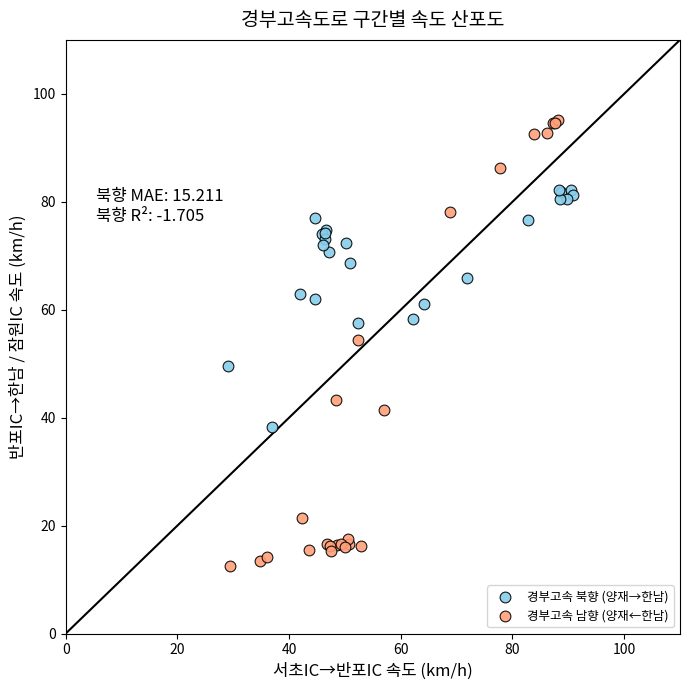

Which series reaches the maximum Y coordinate?

경부고속 남향 (양재←한남)